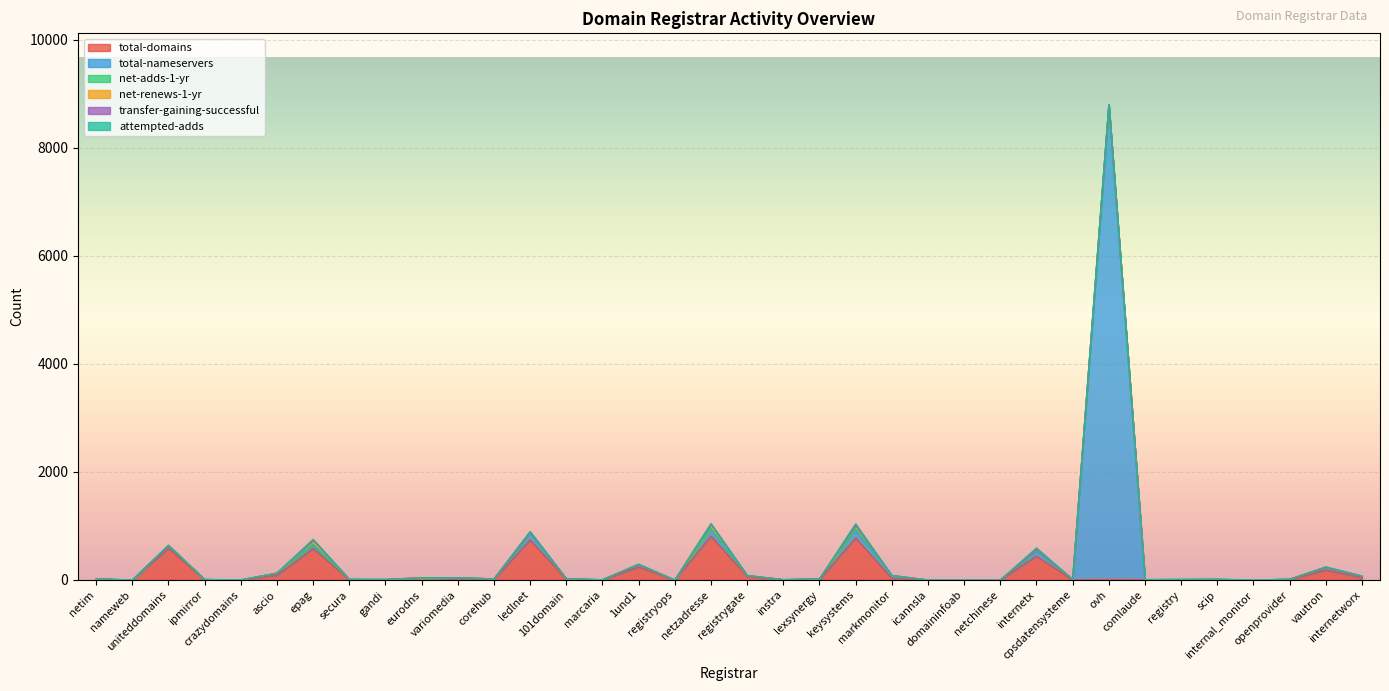

Does the chart display data point markers on the line(s)?

No